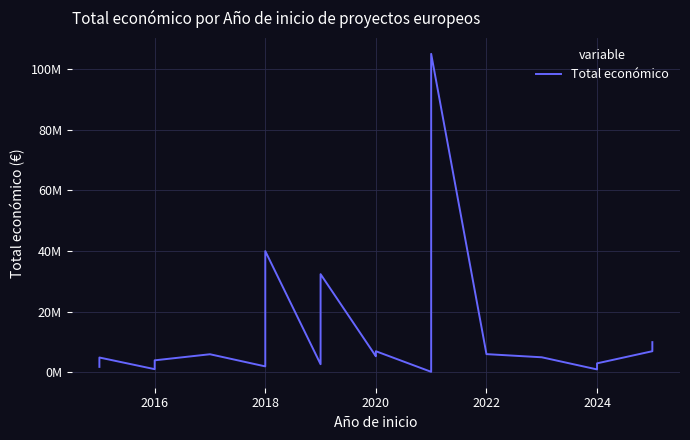

How many data points does each series have?

32